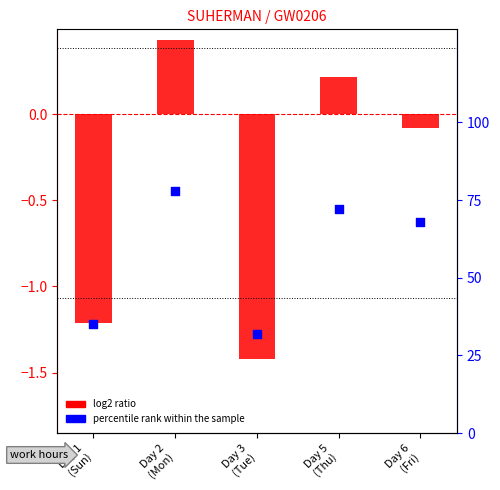

Which series reaches the minimum Y coordinate?

log2 ratio